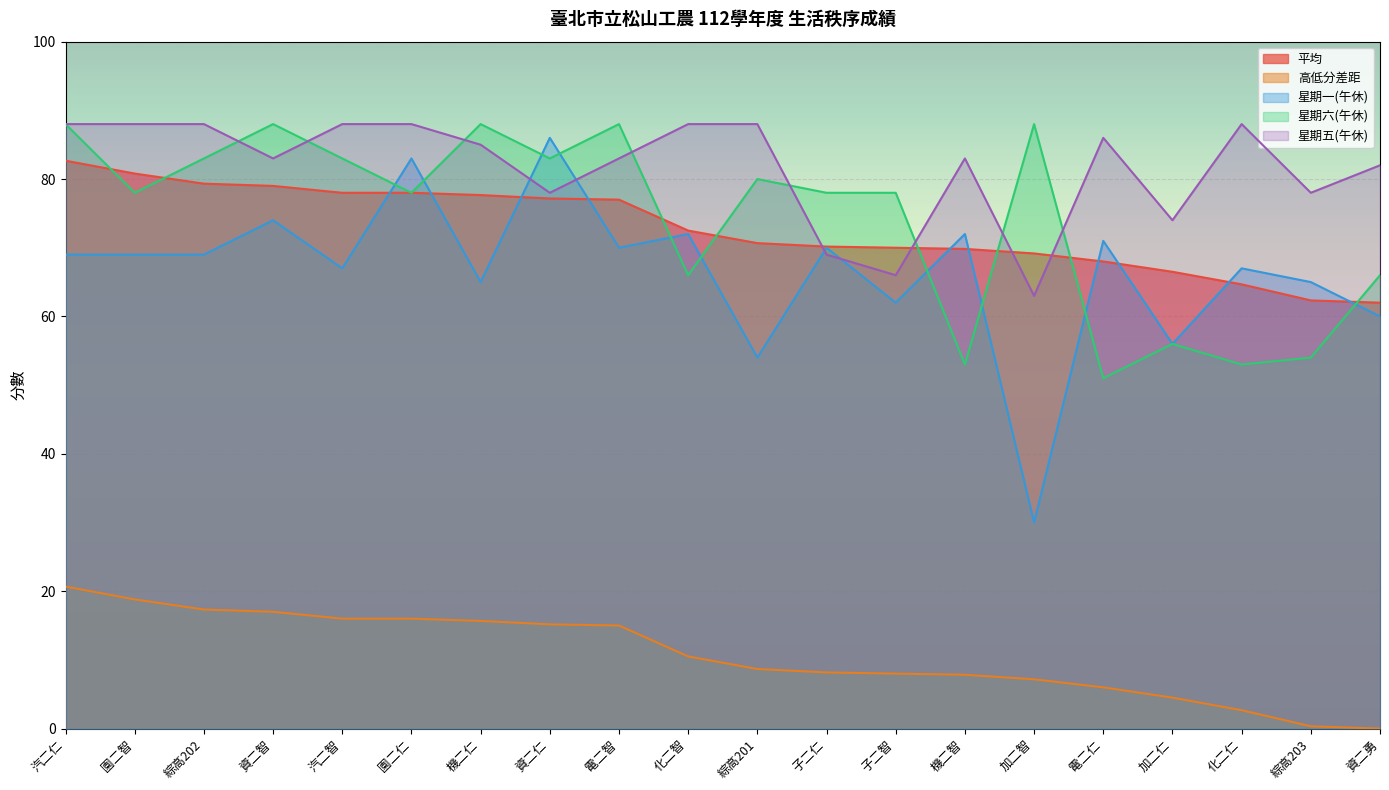

What are all the series names shown in the legend?

平均, 高低分差距, 星期一(午休), 星期六(午休), 星期五(午休)